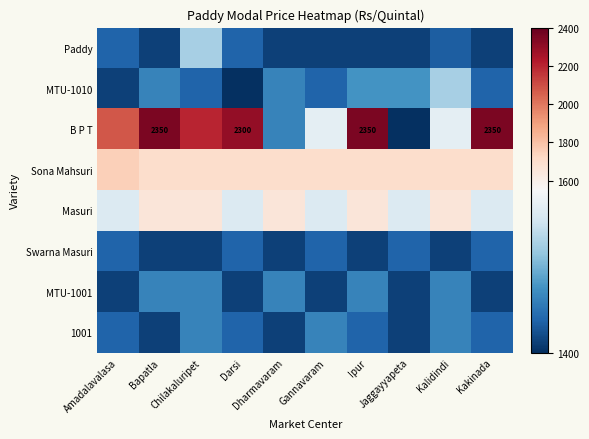

What is the sum of the MTU-1010 values at Kalidindi and Kakinada?

2930